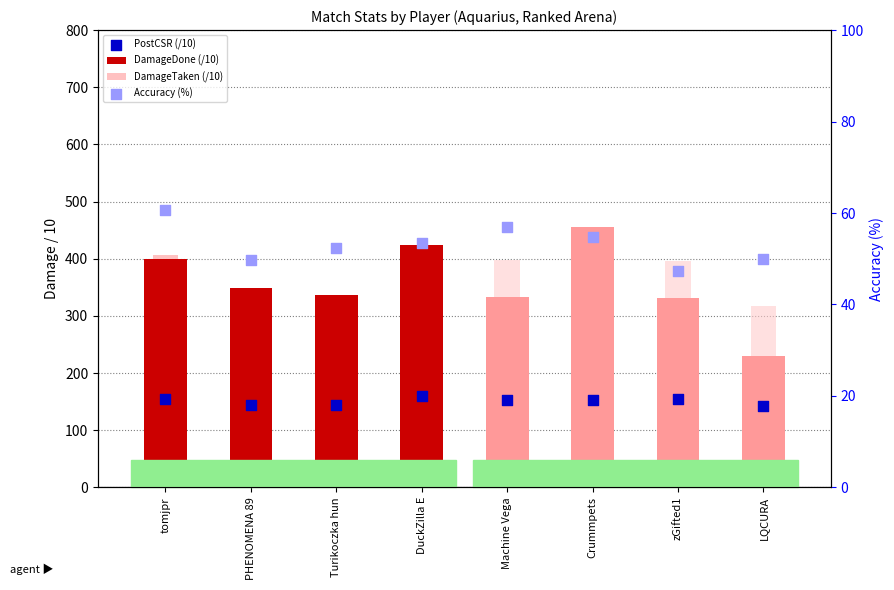

Which series reaches the minimum Y coordinate?

Accuracy (%)